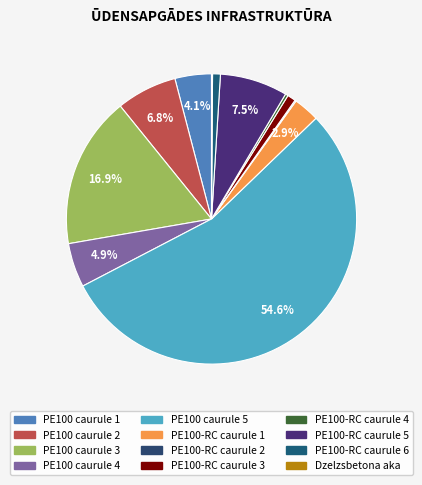

Count the number of slices in the pie.

12